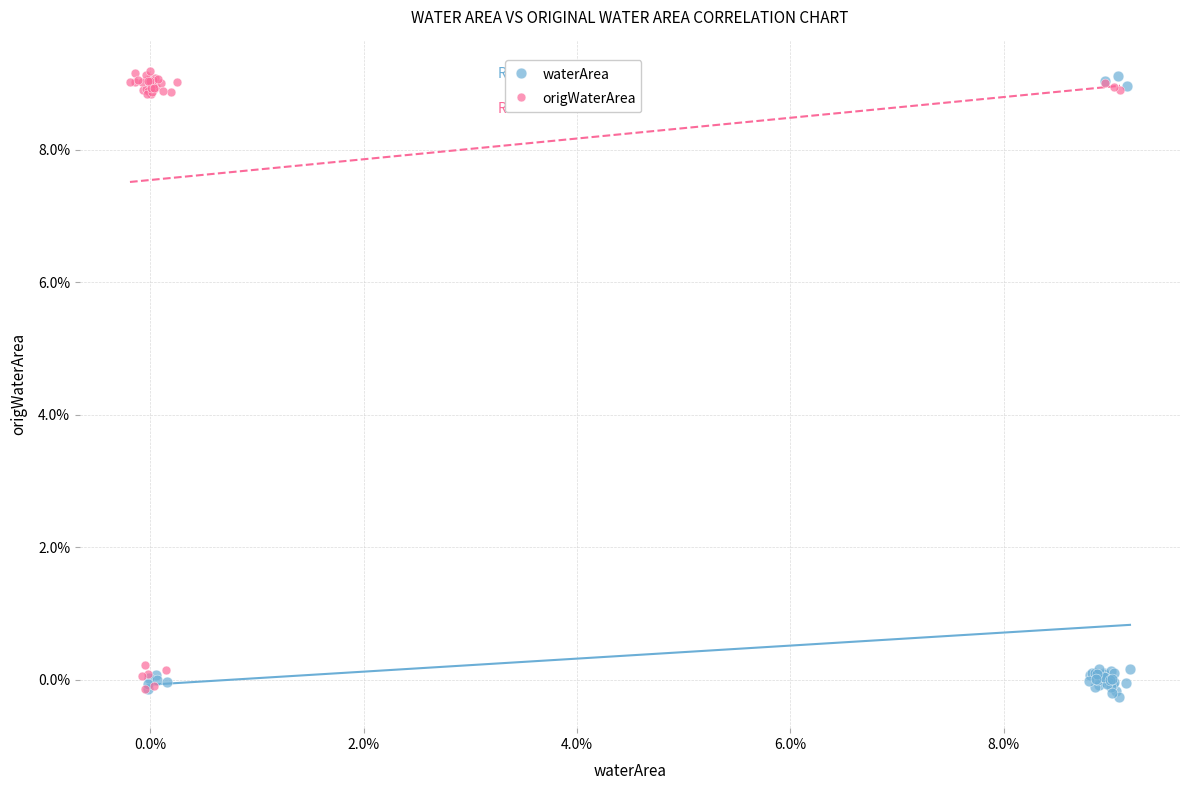

What are all the series names shown in the legend?

waterArea, origWaterArea